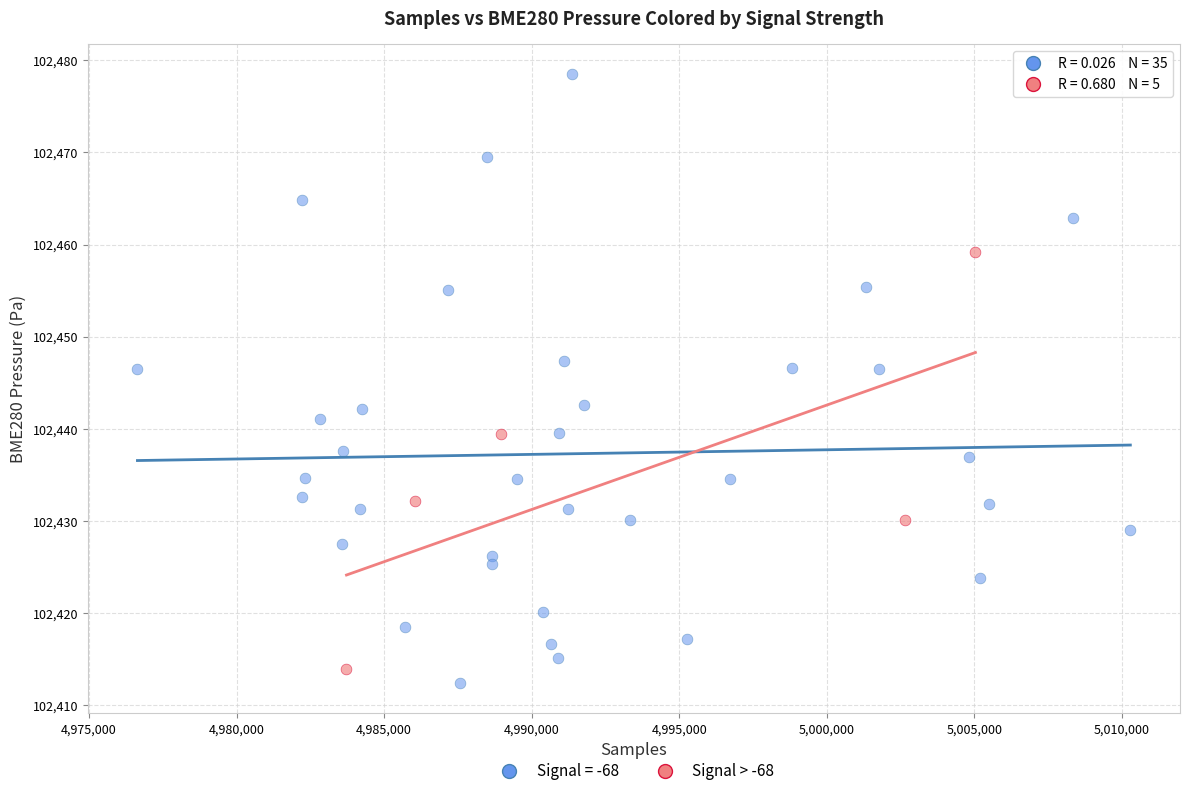

Which series has the widest spread of Y values?

Signal = -68